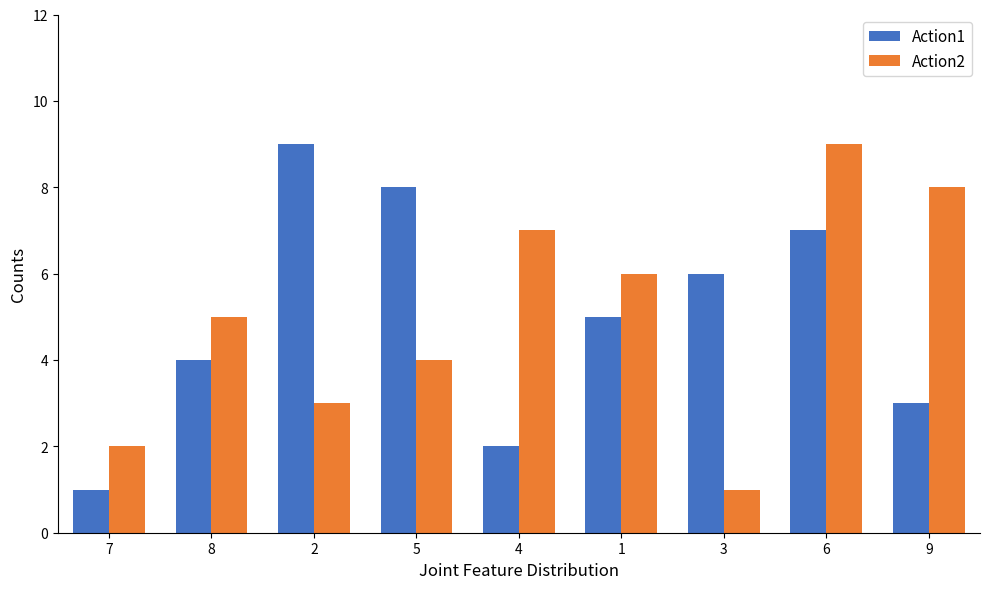

Is it true that Action2 equals 3 at 8?

False